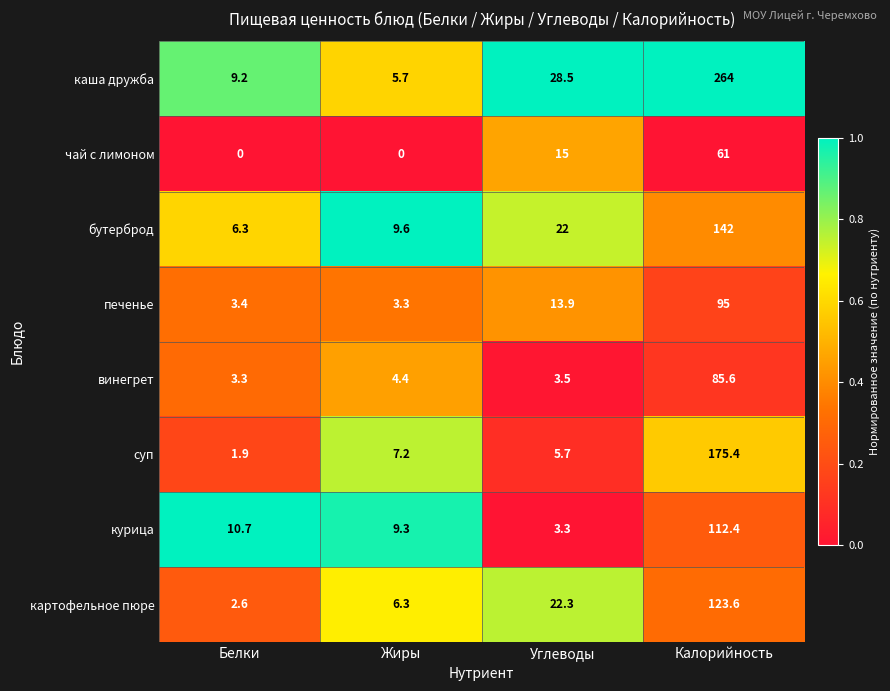

What is the sum of the чай с лимоном values at Углеводы and Жиры?

15.0